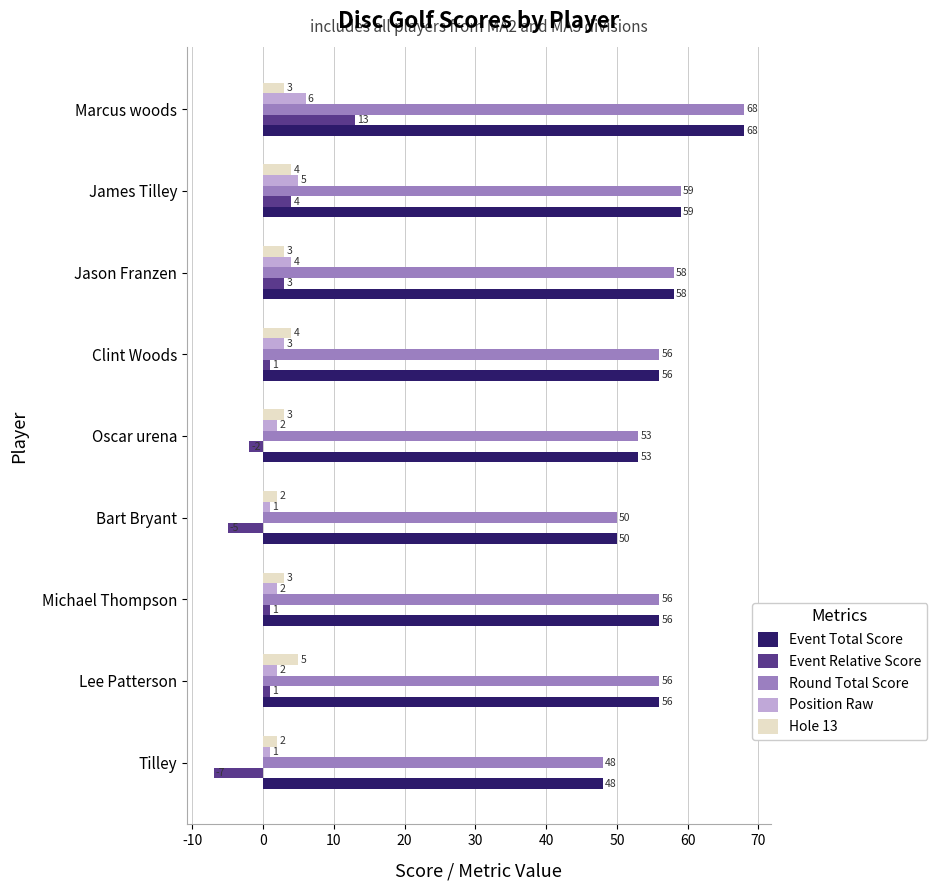

True or false: Event Total Score has a value of 48 at Tilley.

True